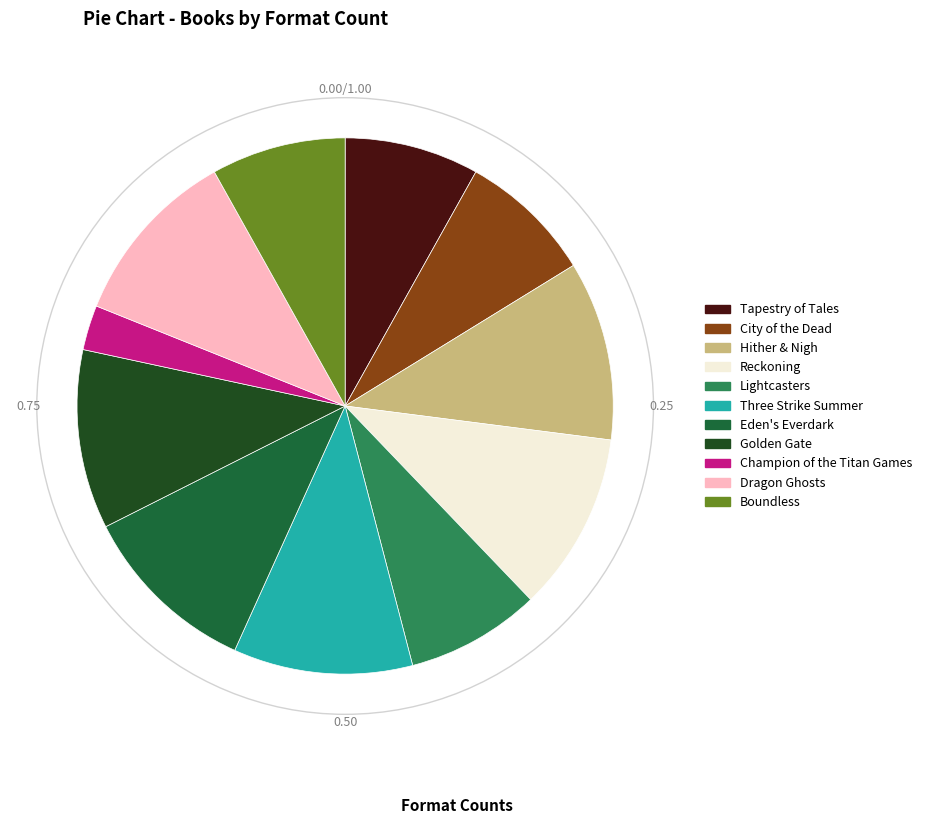

The Hither & Nigh slice represents 18% of the pie. True or false?

False